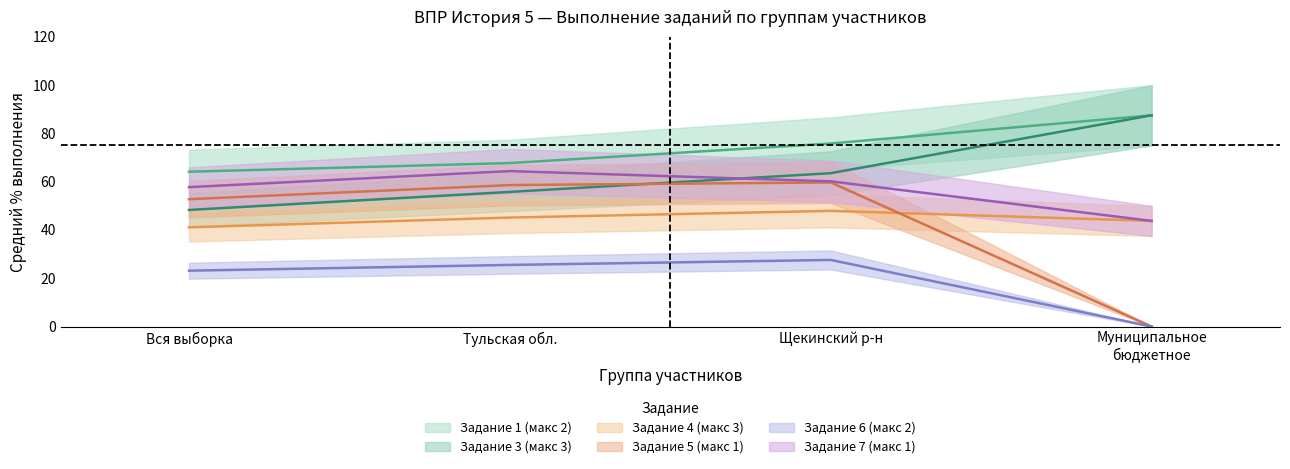

True or false: Задание 3 (макс 3) and Задание 6 (макс 2) intersect in this chart.

False